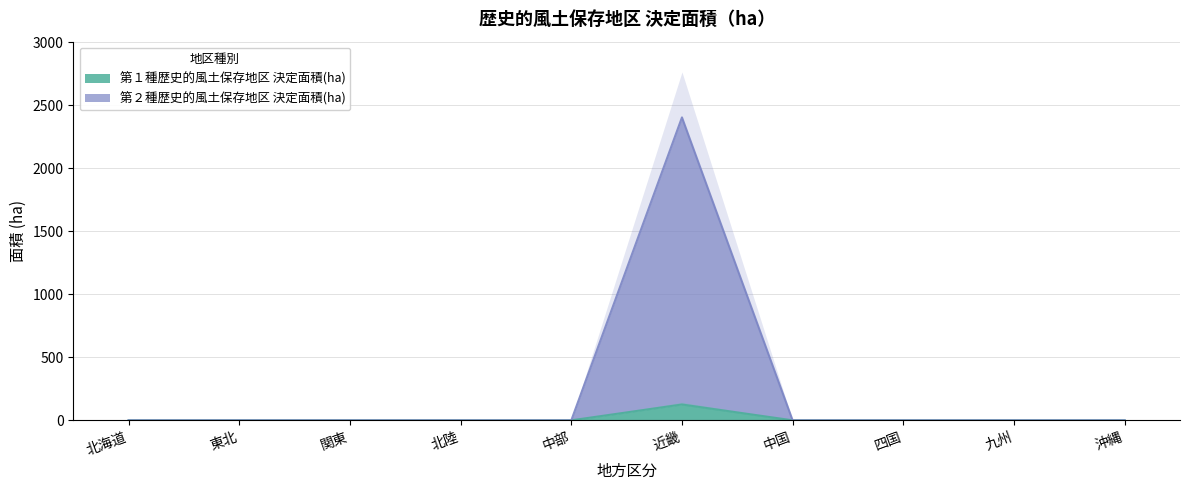

The value of 第１種歴史的風土保存地区 地区数 at 中国 is 44.5. True or false?

False